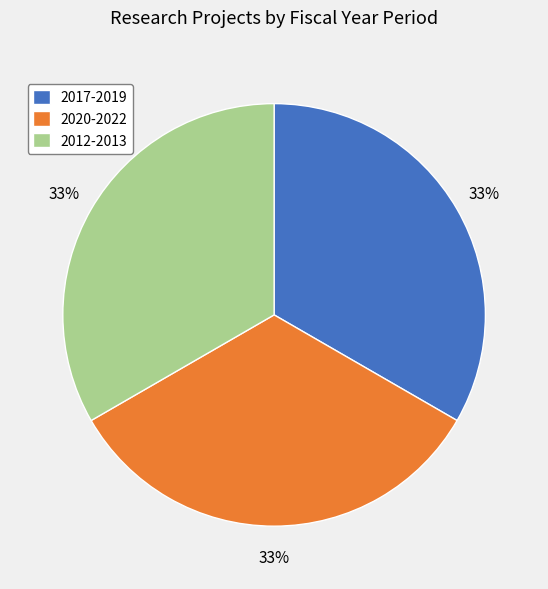

To the nearest percent, what is the average slice percentage?

33%